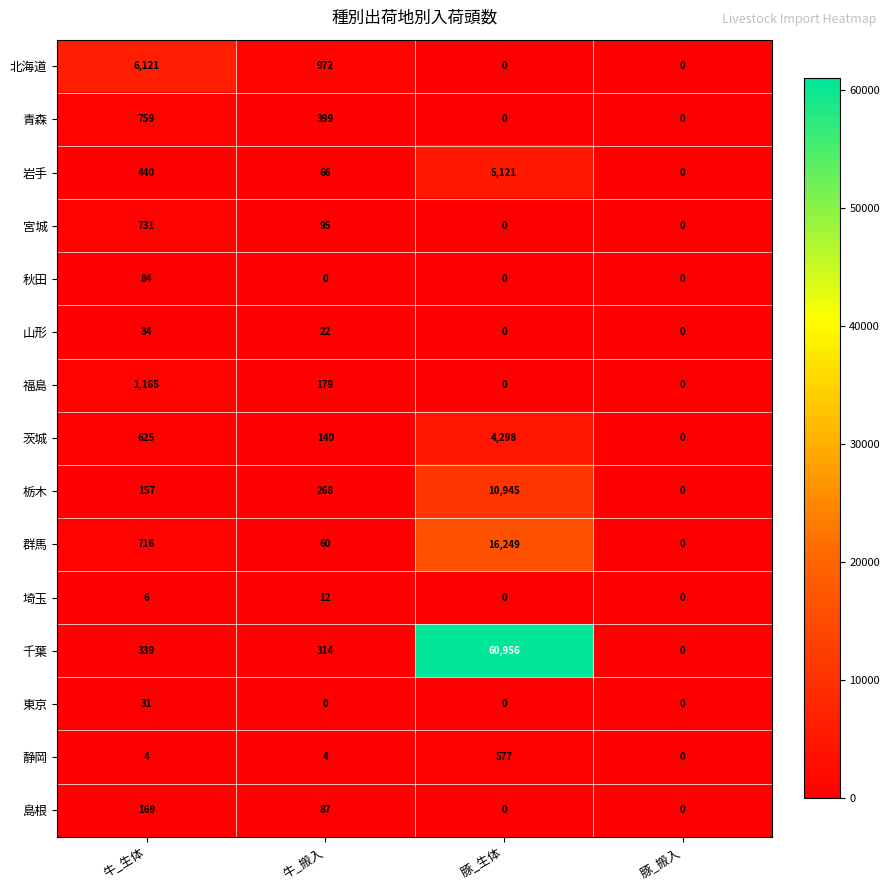

Count the number of categories in the chart.

4